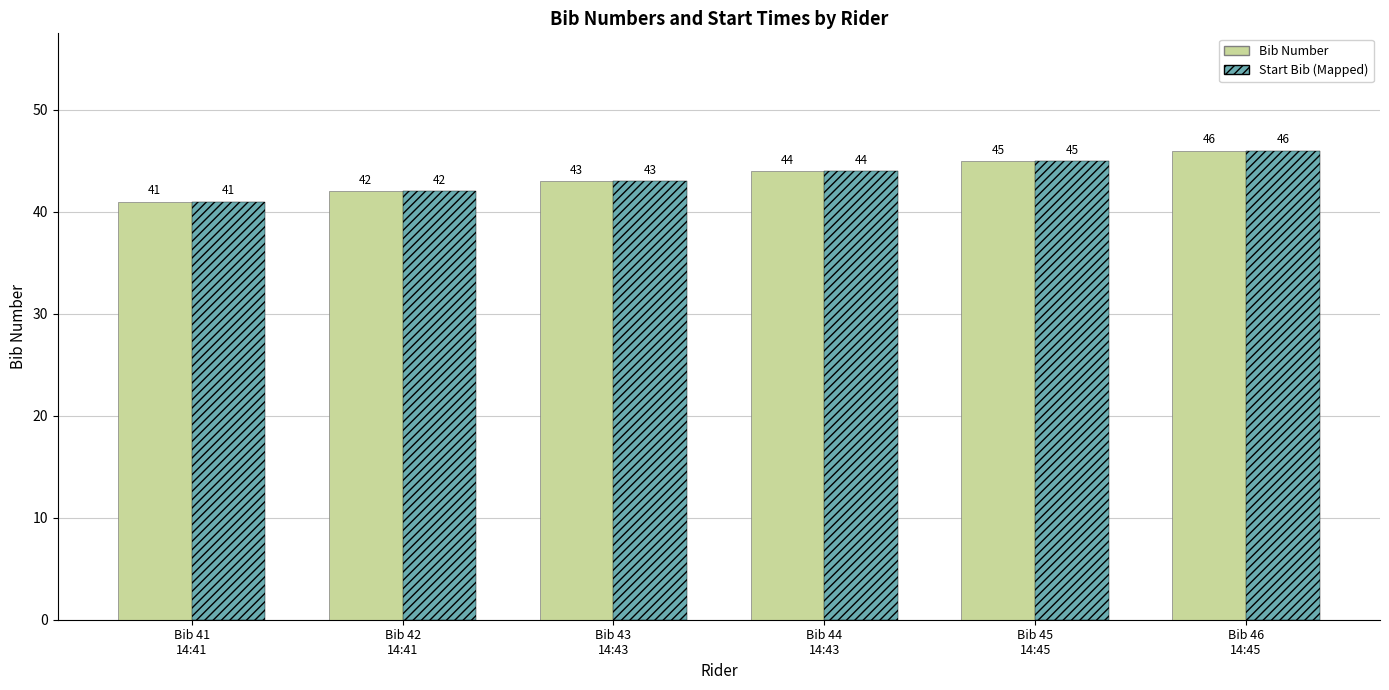

Is the value of Bib Number at Bib 44
14:43 greater than the value of Start Bib (Mapped) at Bib 46
14:45?

No